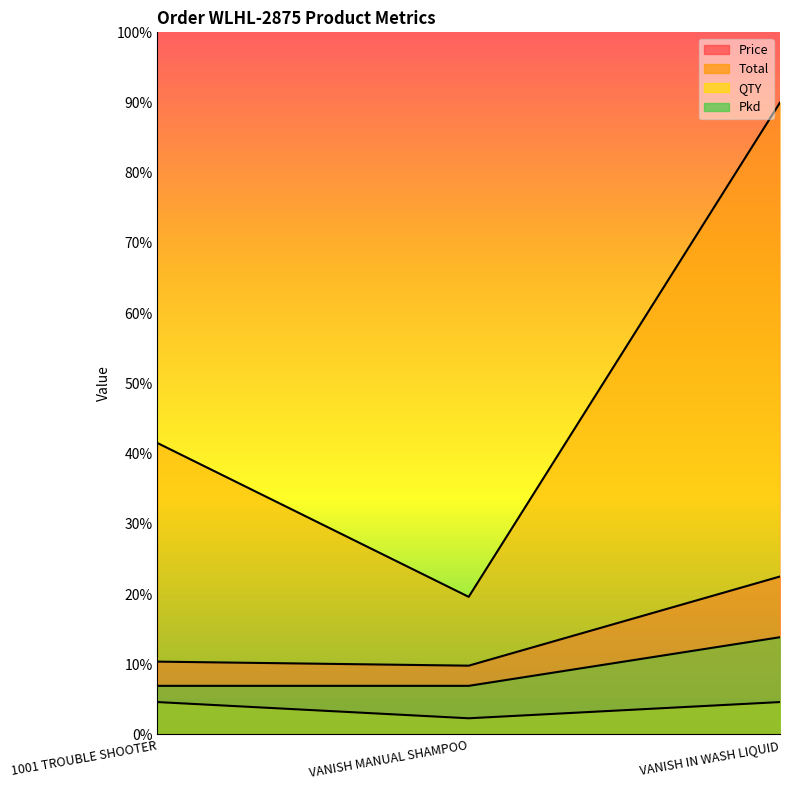

List the series in order of their peak value, highest first.

Total, Price, Pkd, QTY